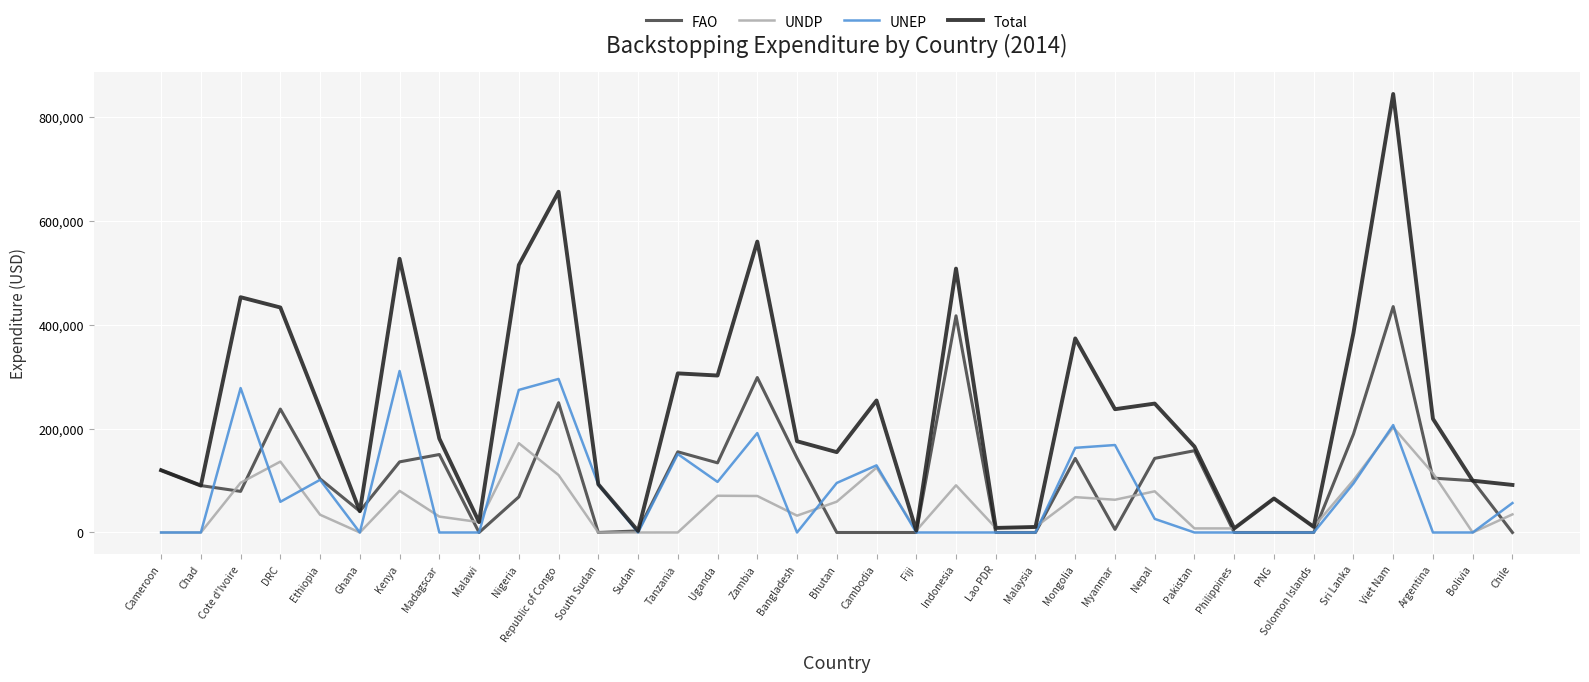

Is it true that UNEP equals 143452.3 at Indonesia?

False